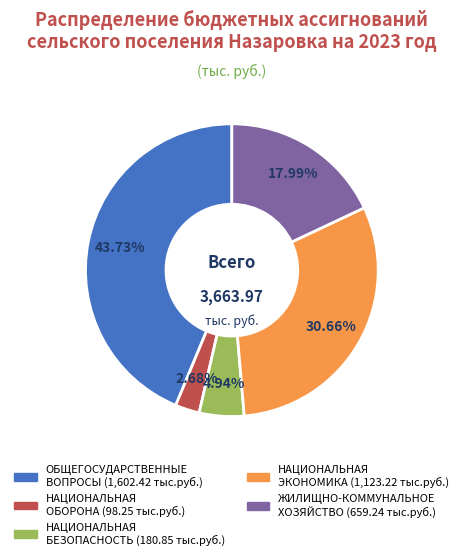

Does any single category account for the majority?

No